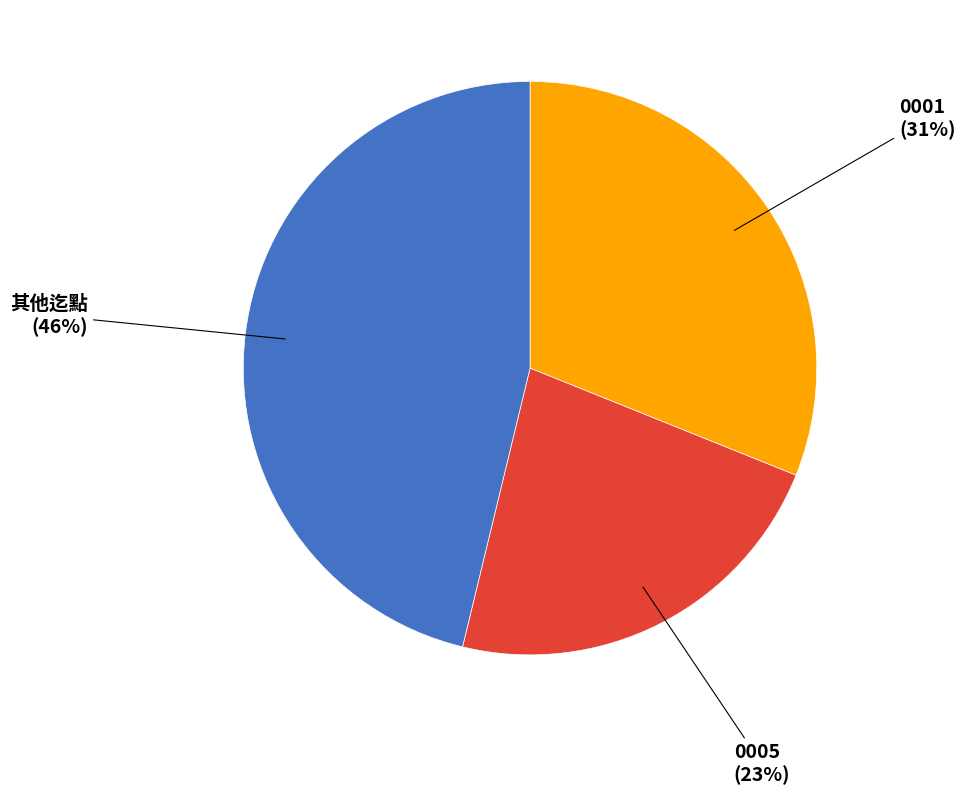

To the nearest percent, what is the average slice percentage?

33%